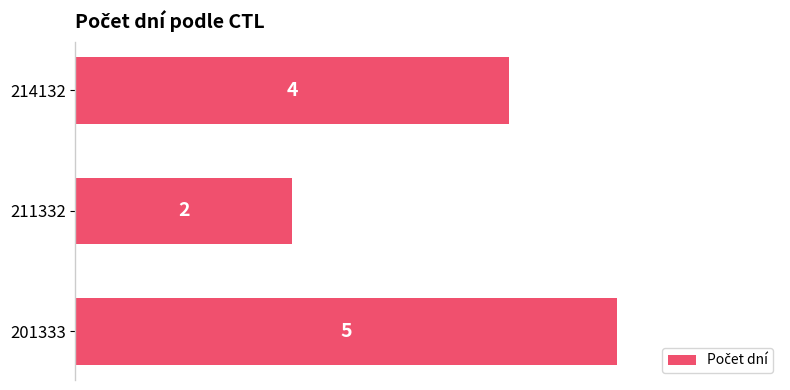

Rank the categories by value from lowest to highest.

211332, 214132, 201333